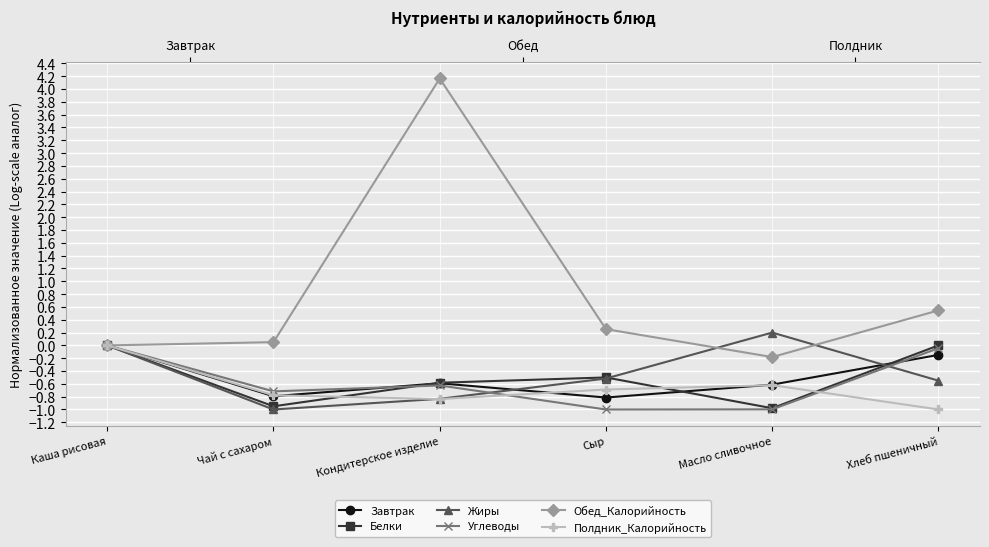

True or false: Углеводы has a value of -1.0 at Масло сливочное.

True